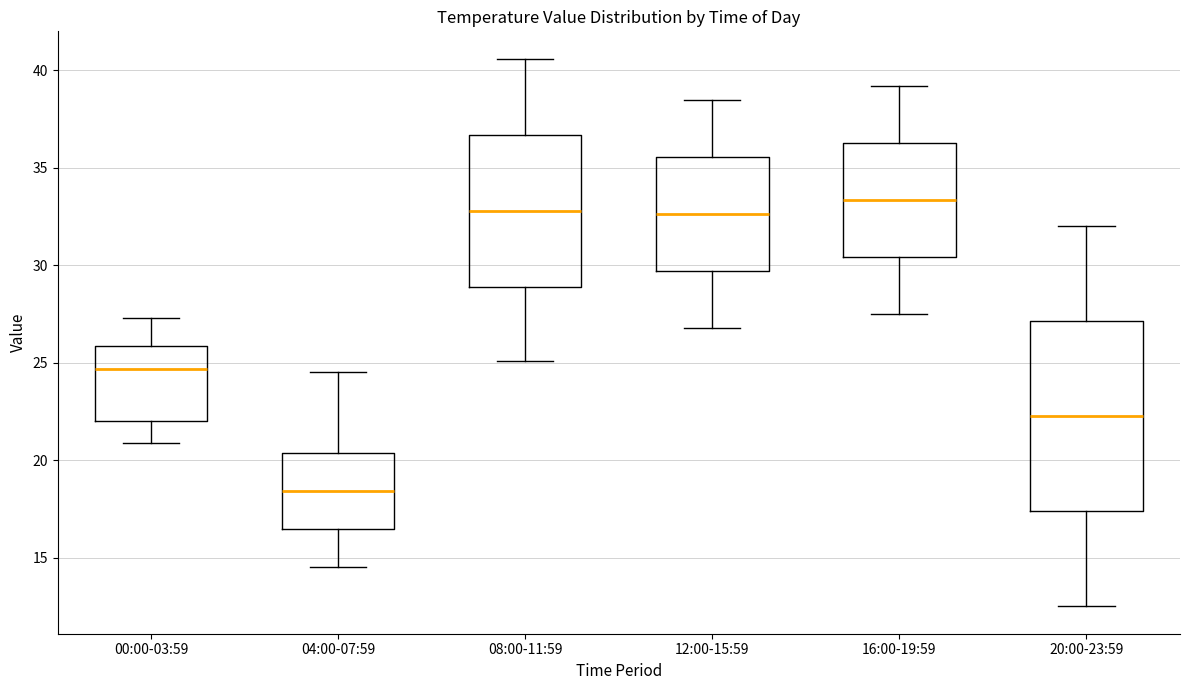

Which box has the lowest median line?

04:00-07:59